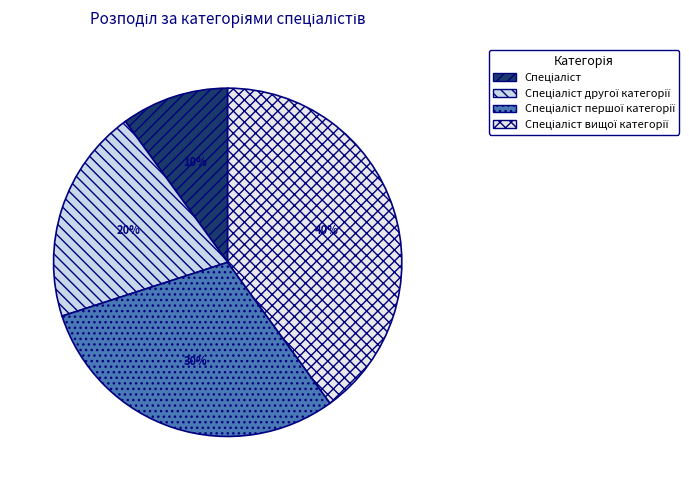

Is there any slice that represents more than half of the pie?

No